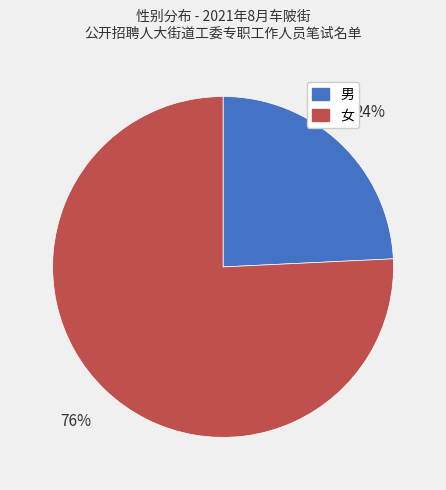

Which has a higher value, 男 or 女?

女